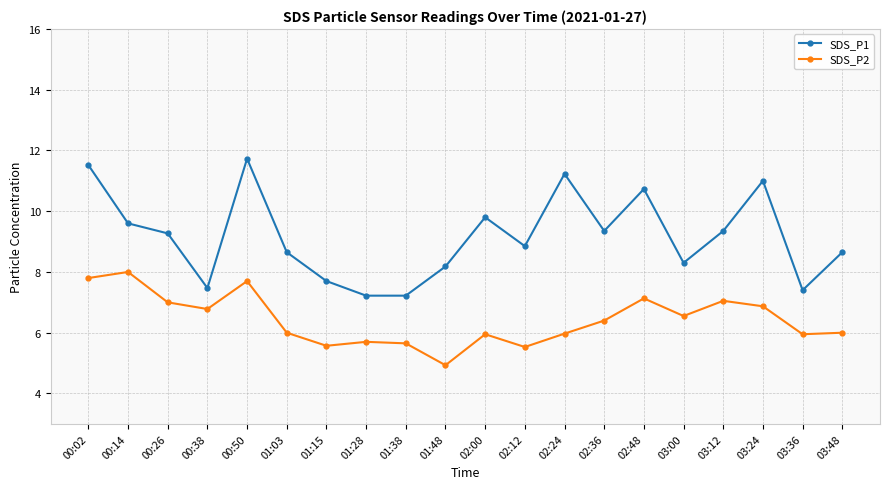

What is the smallest value displayed?

4.9